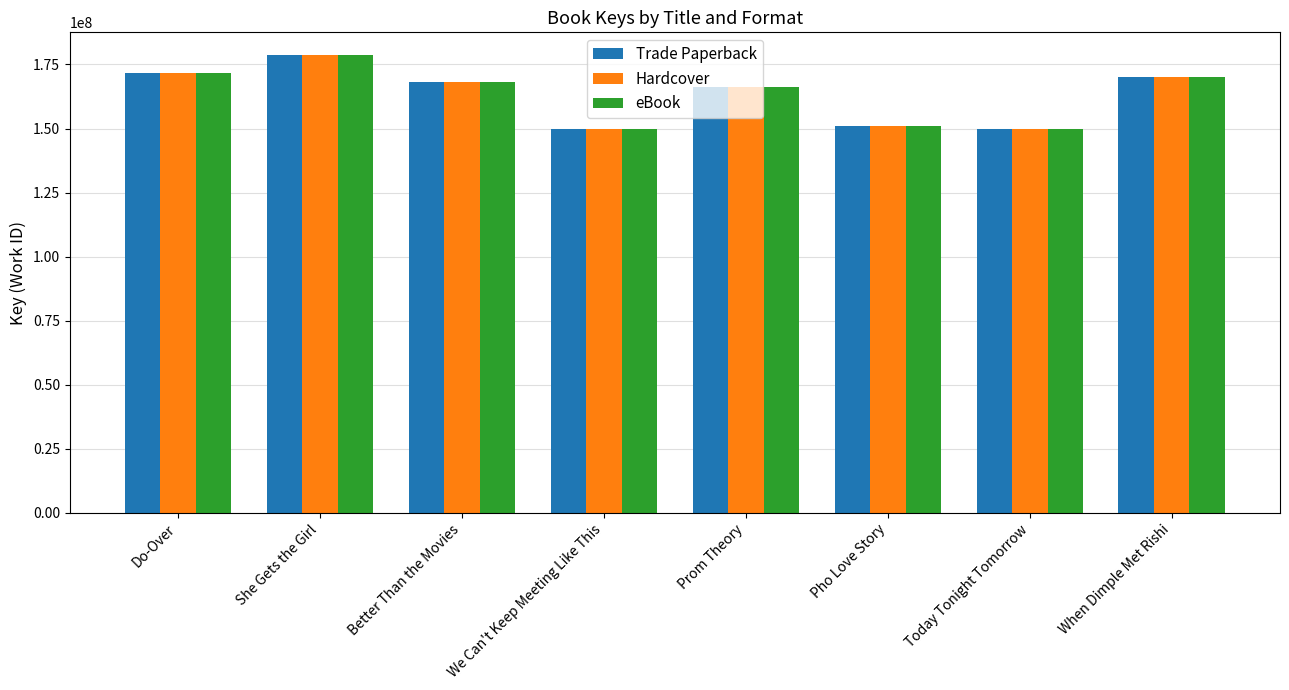

At which label is Hardcover closest to 164273192?

Prom Theory